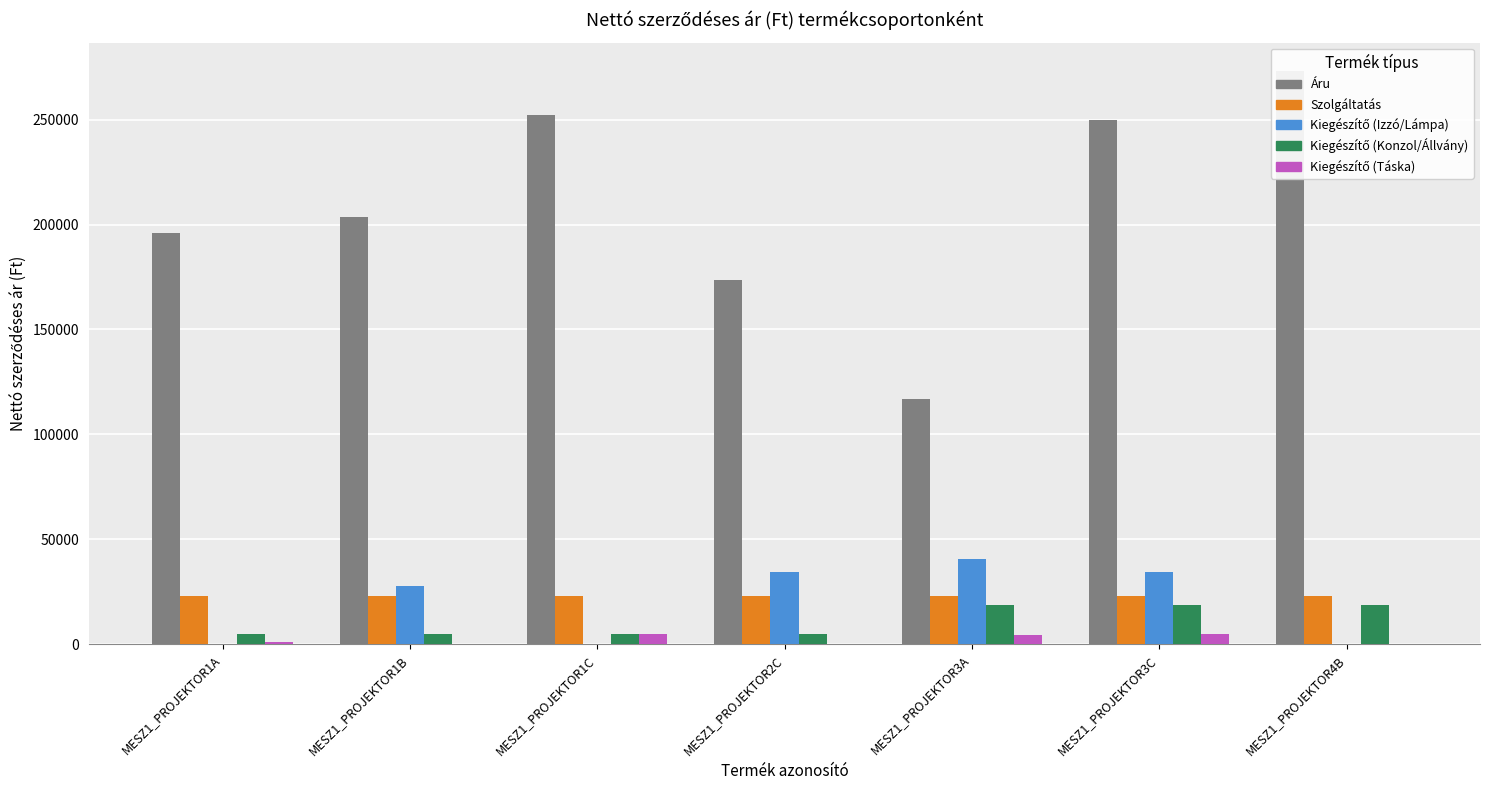

What is the maximum value for Áru?

273124